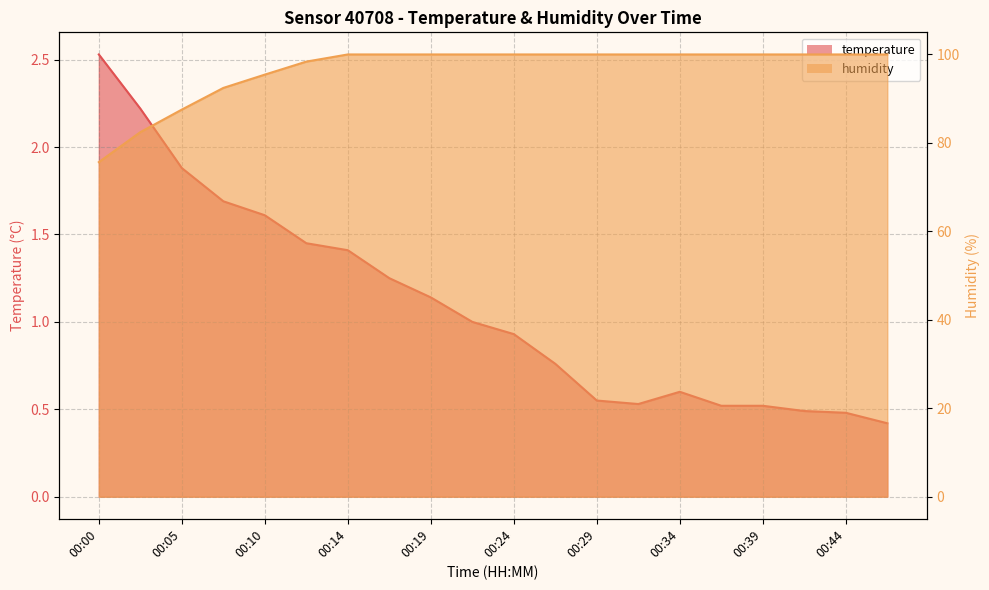

List the series in order of their overall mean, lowest first.

temperature, humidity